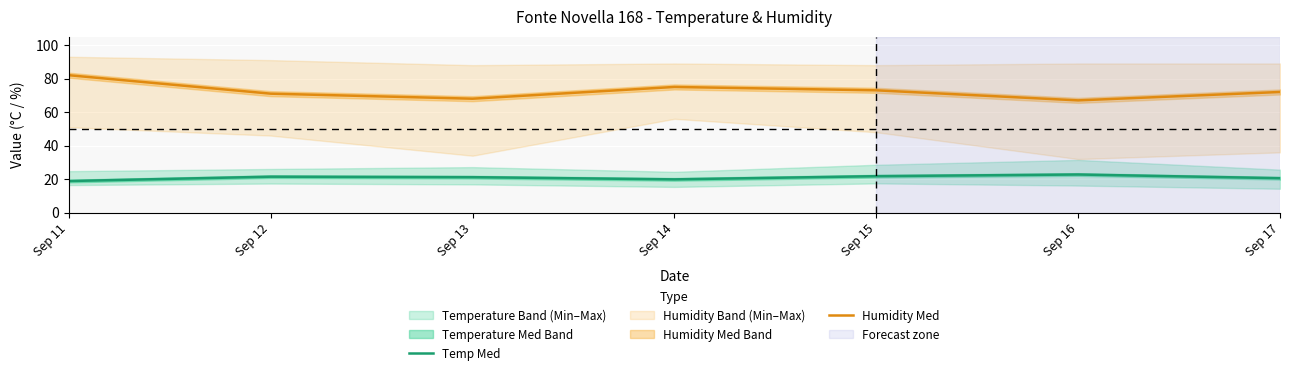

How many lines are shown in the chart?

2